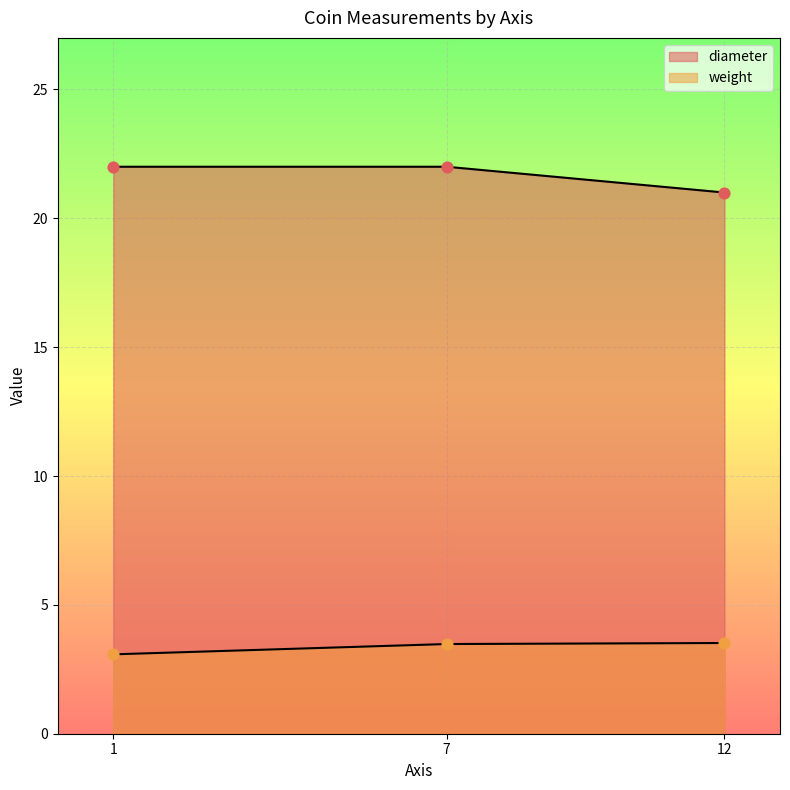

Which series has the largest total across all categories?

diameter